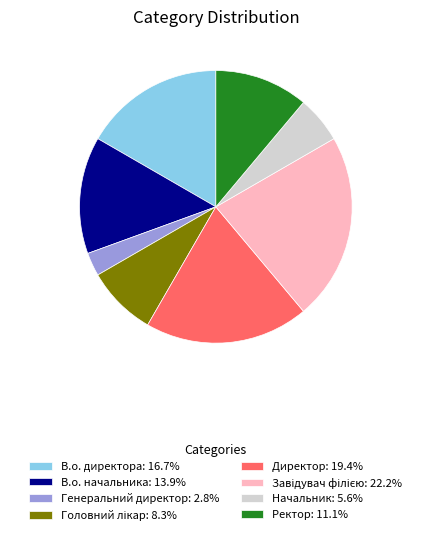

Which has a higher value, Директор or Генеральний директор?

Директор